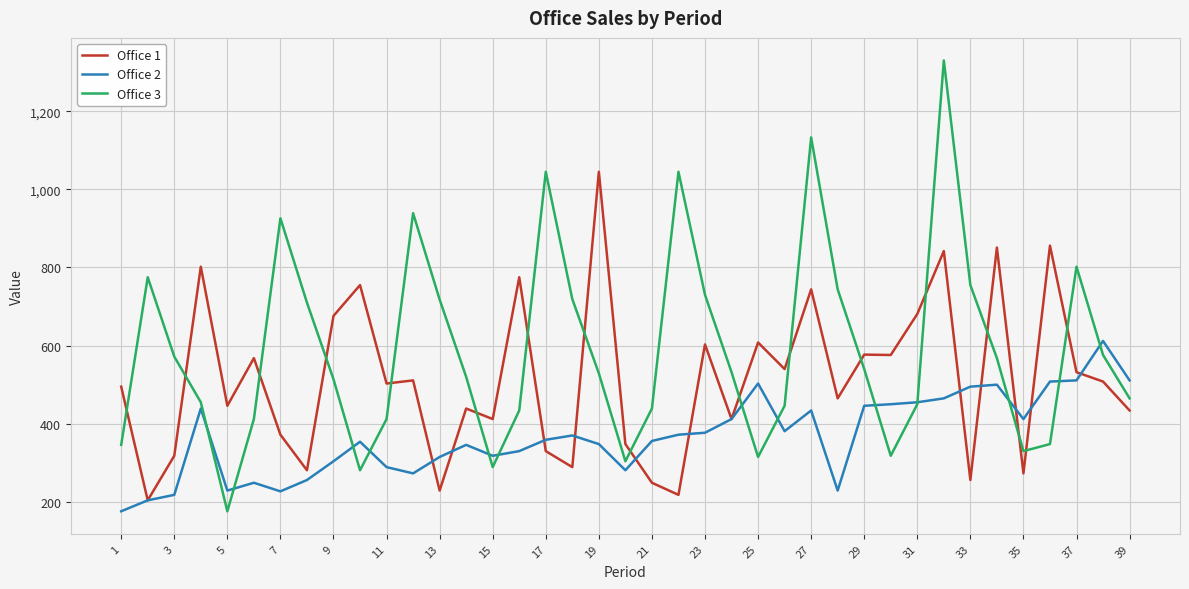

What is the minimum value shown in the chart?

176